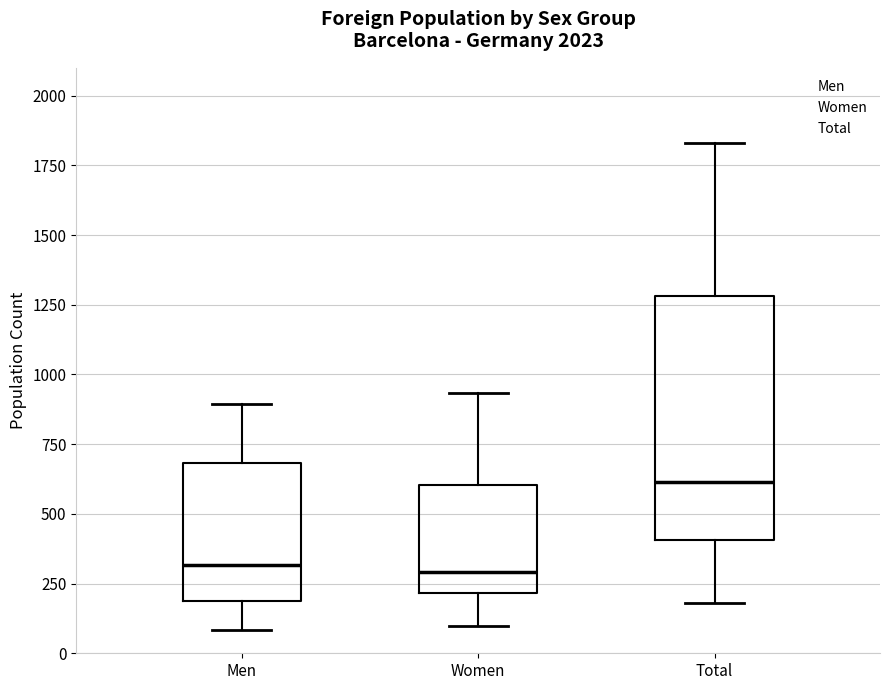

Which box is the tallest, from its lower edge to its upper edge?

Total